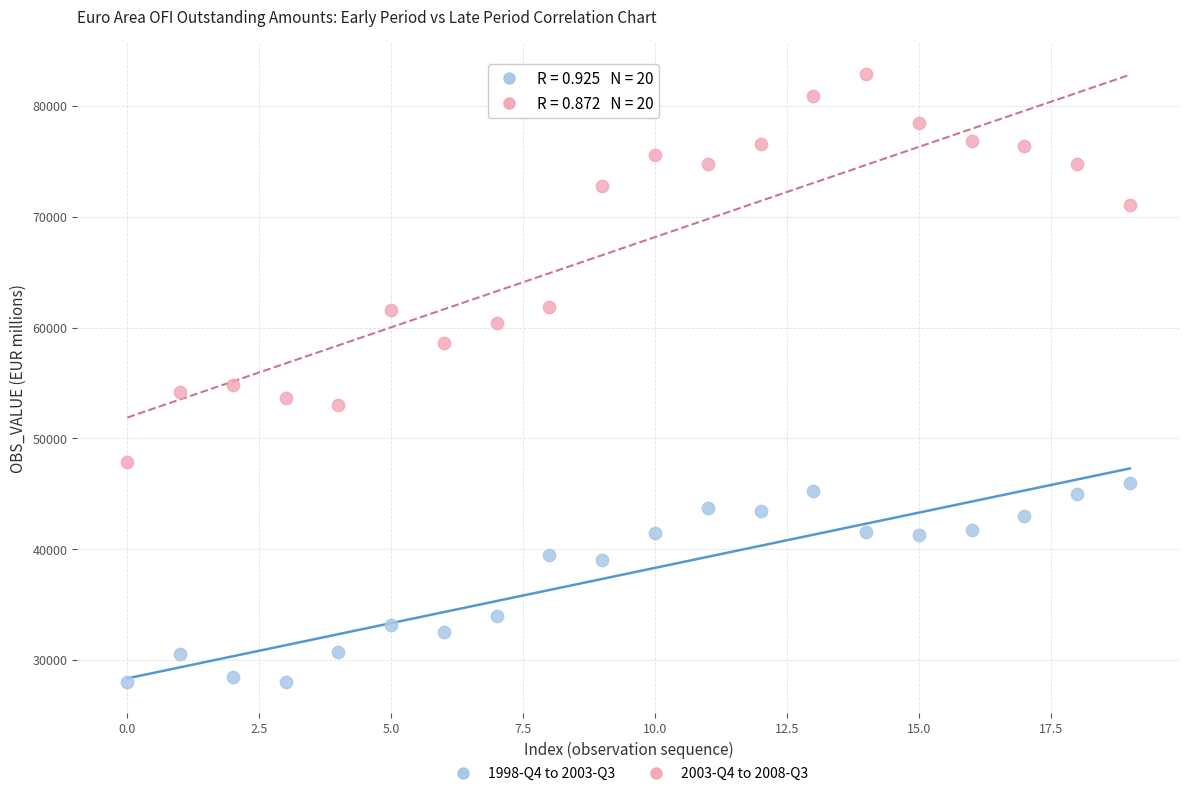

Which series reaches the maximum Y coordinate?

2003-Q4 to 2008-Q3